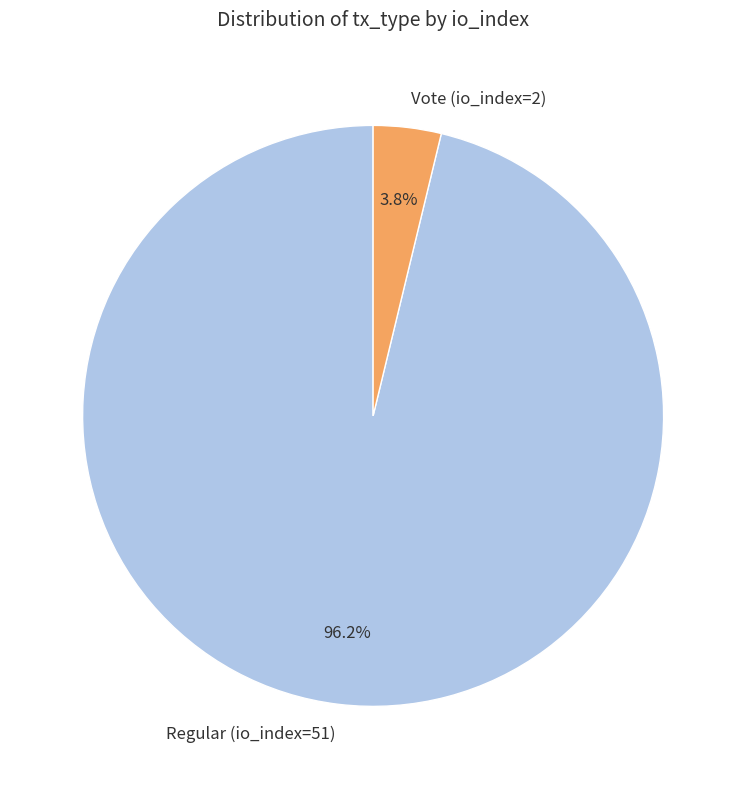

Do Vote (io_index=2) and Regular (io_index=51) together represent more than half of the pie?

Yes